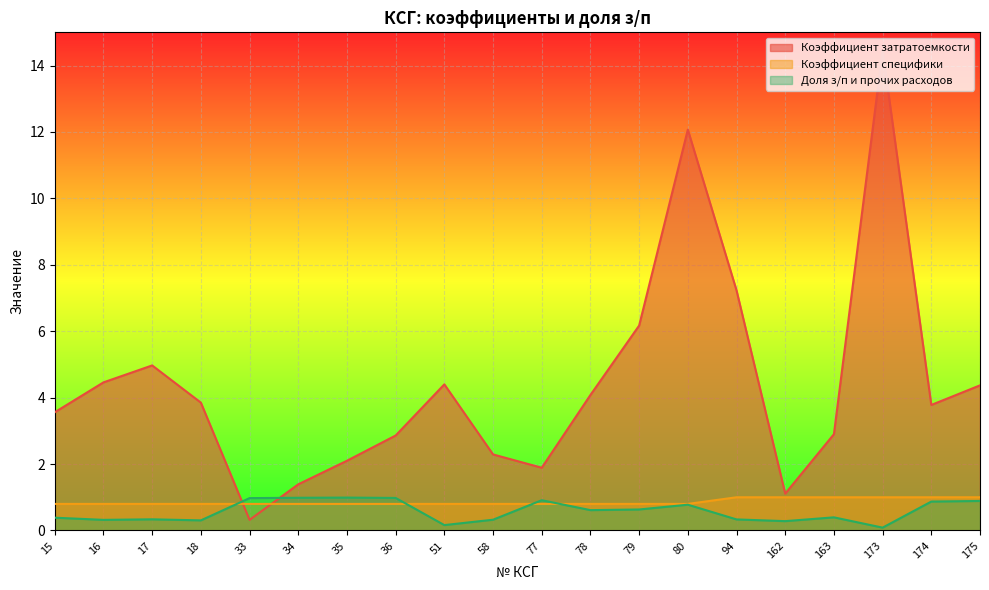

List the series in order of their peak value, lowest first.

Доля з/п и прочих расходов, Коэффициент специфики, Коэффициент затратоемкости